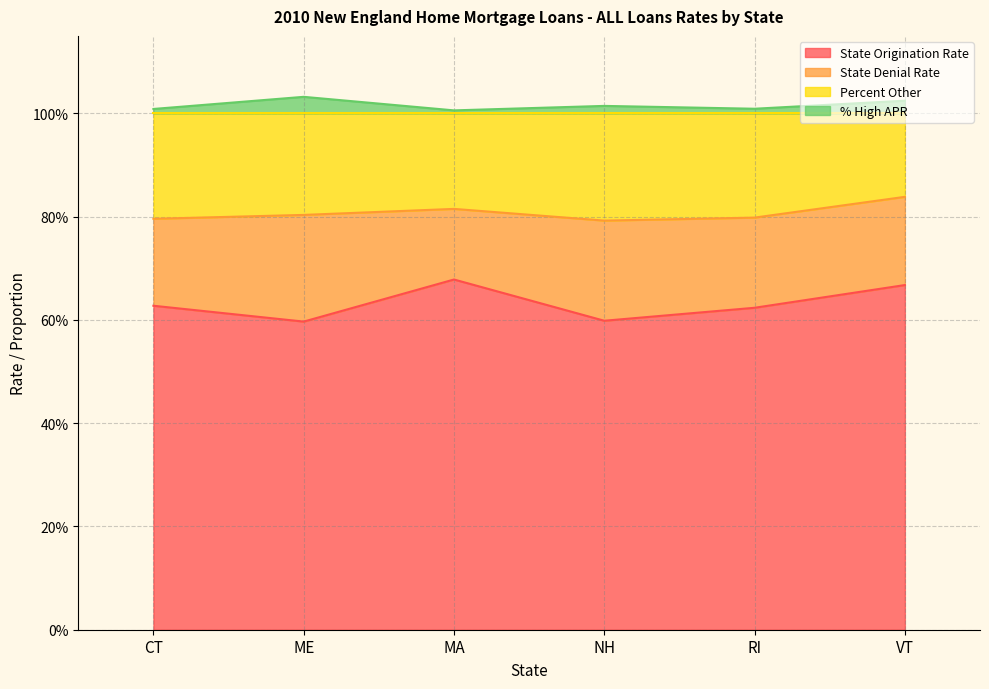

Which series has the widest spread of values?

State Origination Rate